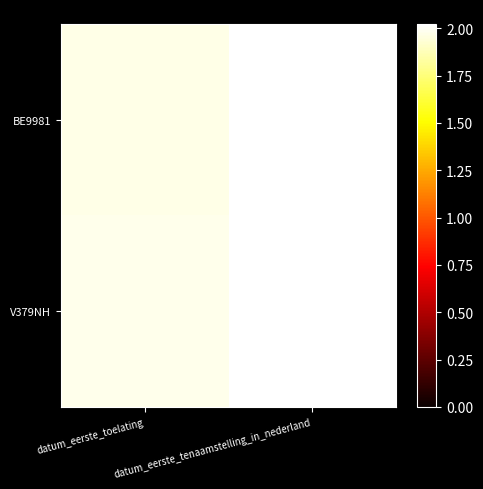

What is the smallest value displayed?

19710228